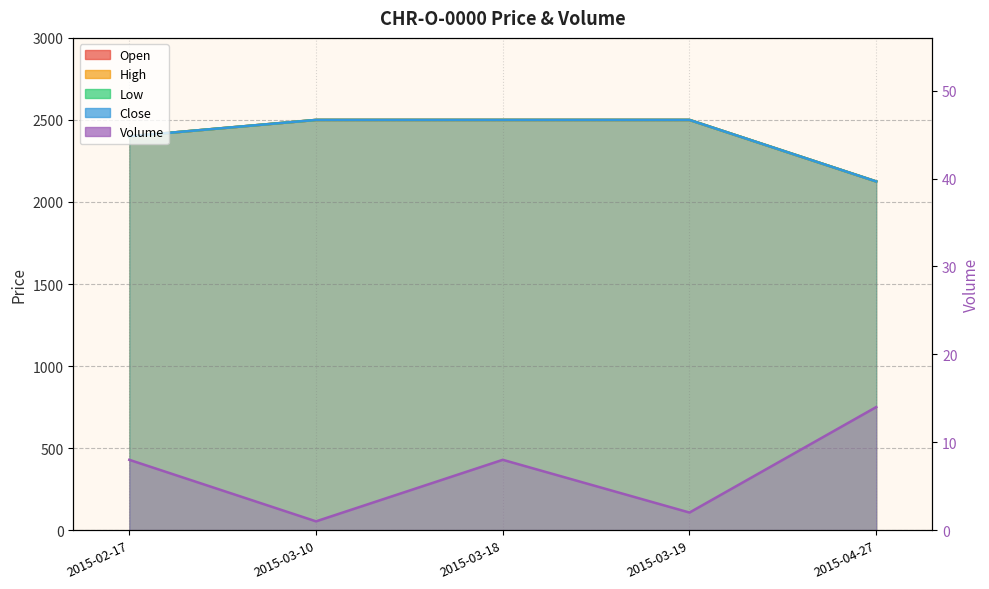

Is it true that Volume equals 2 at 2015-03-10?

False